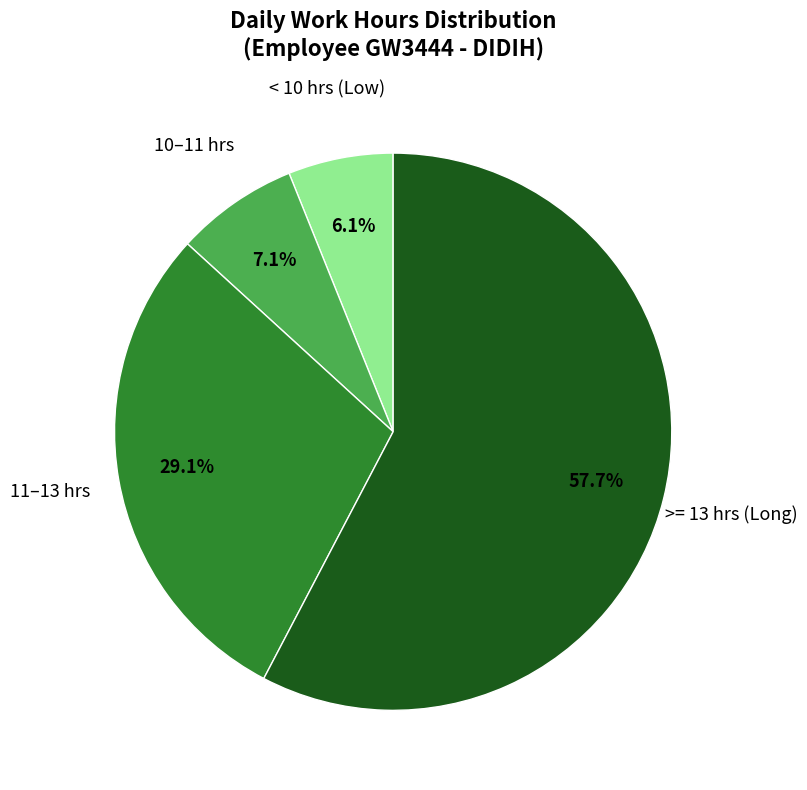

Which has a higher value, < 10 hrs (Low) or >= 13 hrs (Long)?

>= 13 hrs (Long)